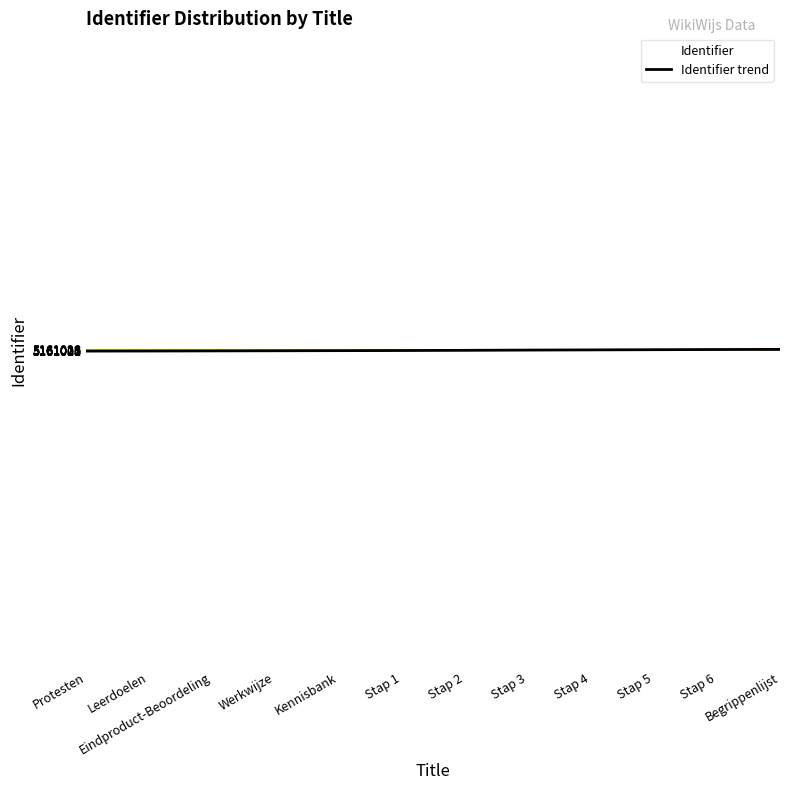

Which label corresponds to the smallest value in the chart?

Protesten